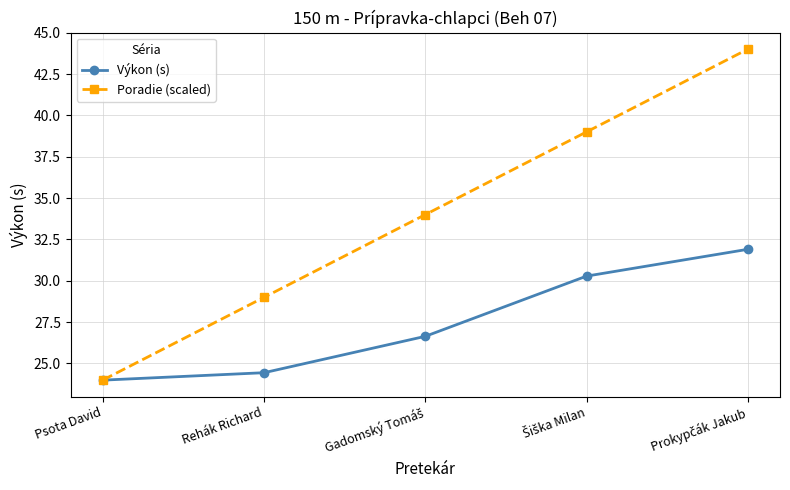

What is the value of the Poradie (scaled) point at the 2nd from the left?

29.0